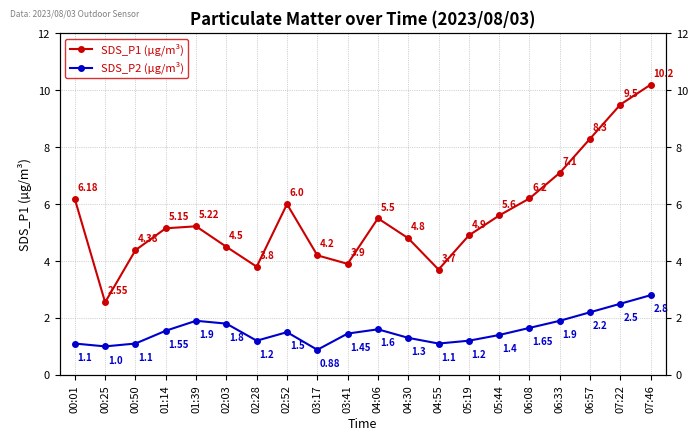

At how many categories does at least one series exceed 5?

11